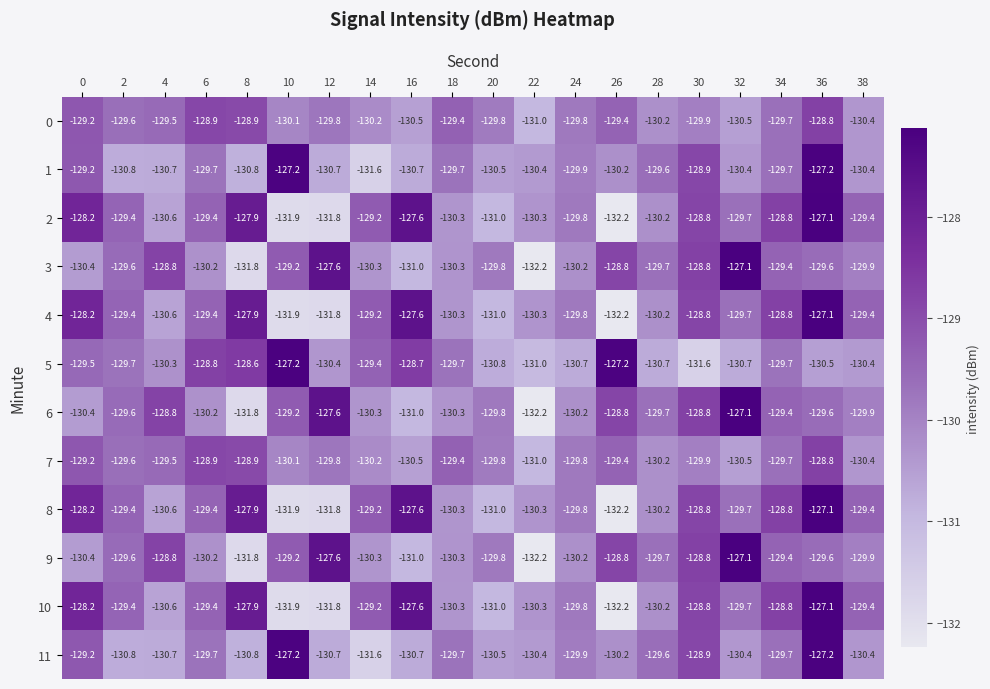

Is it true that 2 equals -127.1 at 36?

True